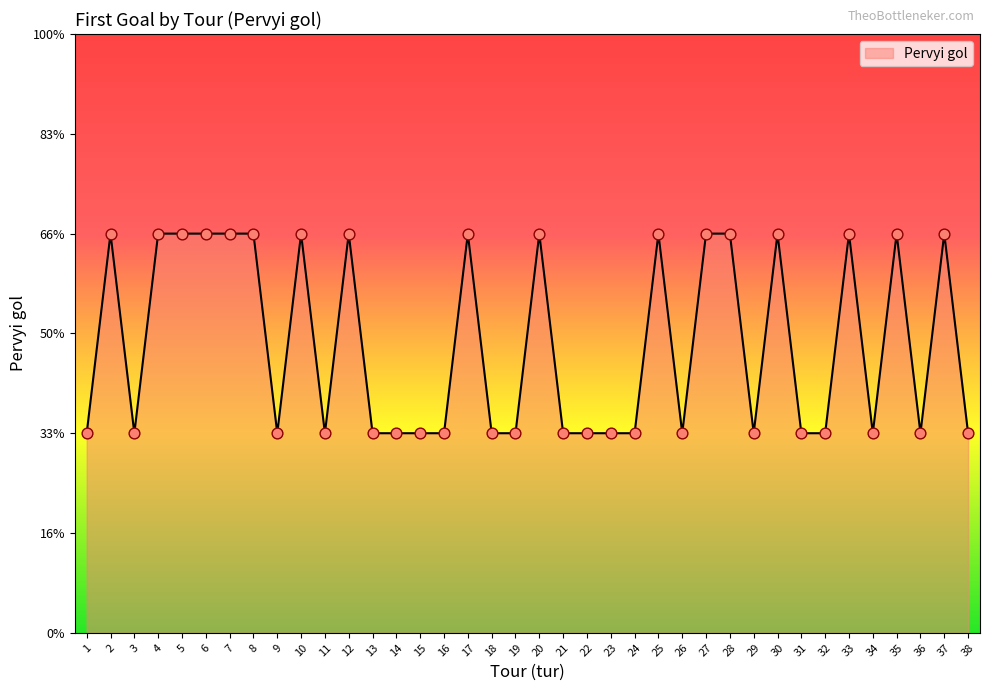

What is the ratio of the value at 18 to the value at 19?

1.0